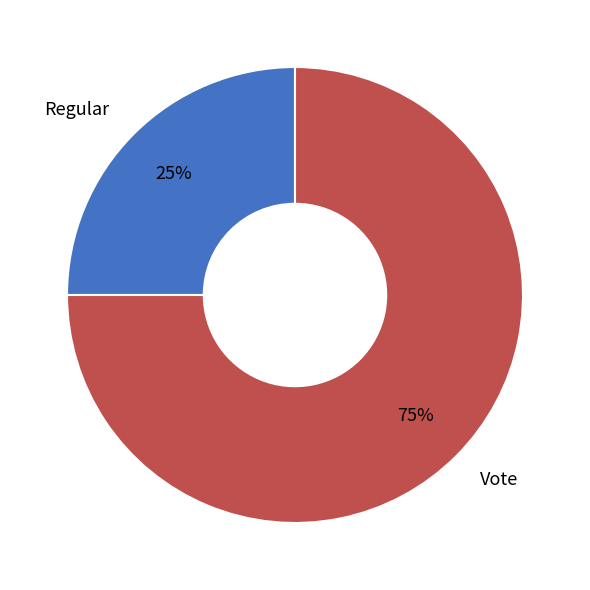

Is Vote the majority of the pie?

Yes